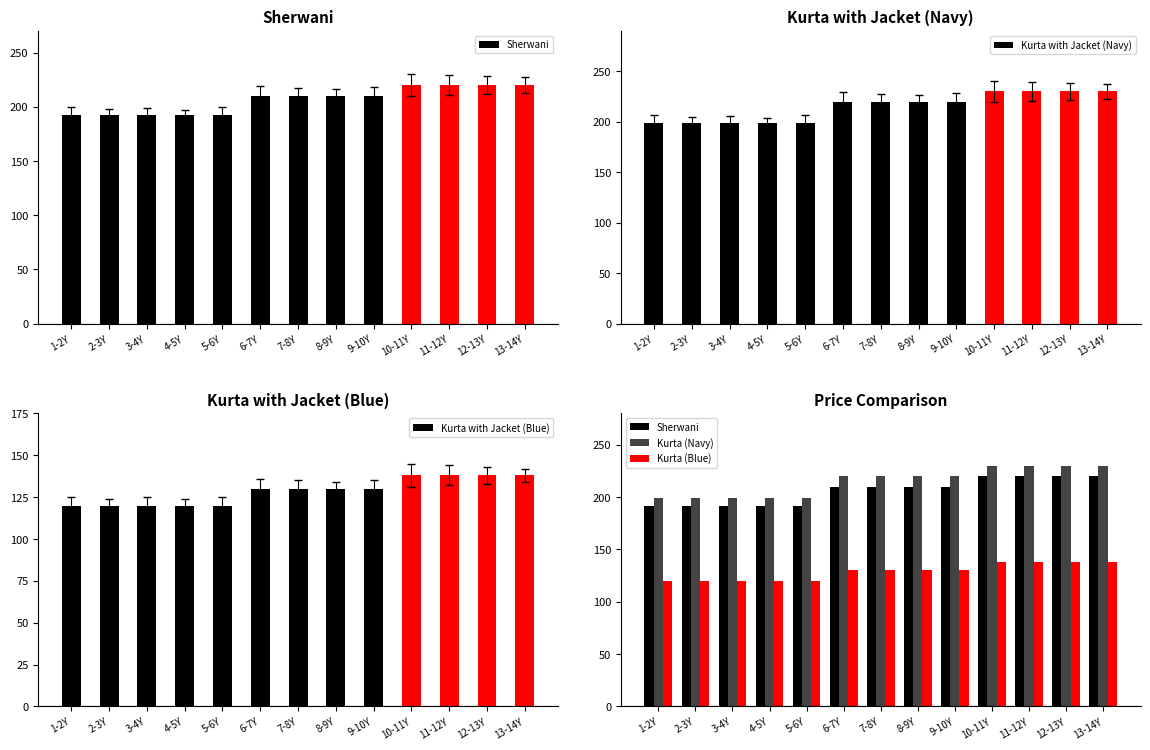

How many values in the Kurta with Jacket (Navy) series exceed 220?

4